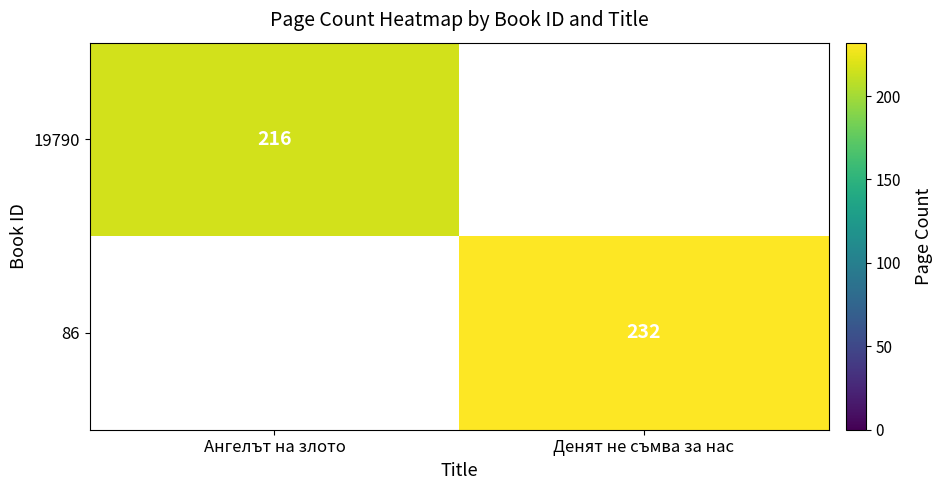

The value of 19790 at Ангелът на злото is 216. True or false?

True